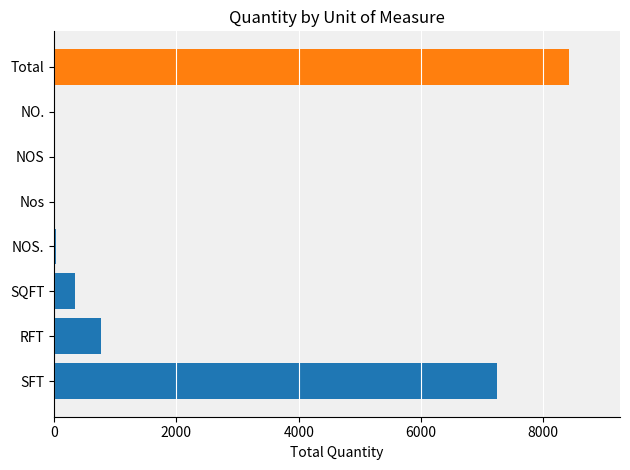

What is the value of the 1st bar from the left?

7245